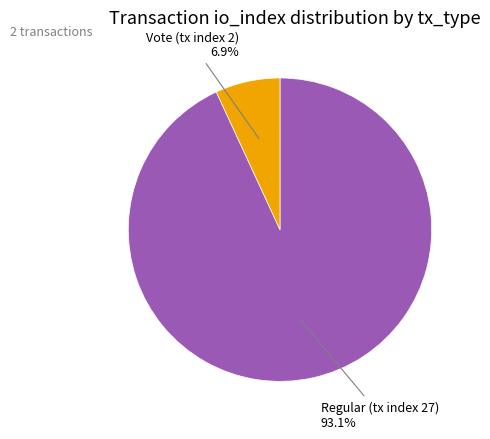

Is there any slice that represents more than half of the pie?

Yes